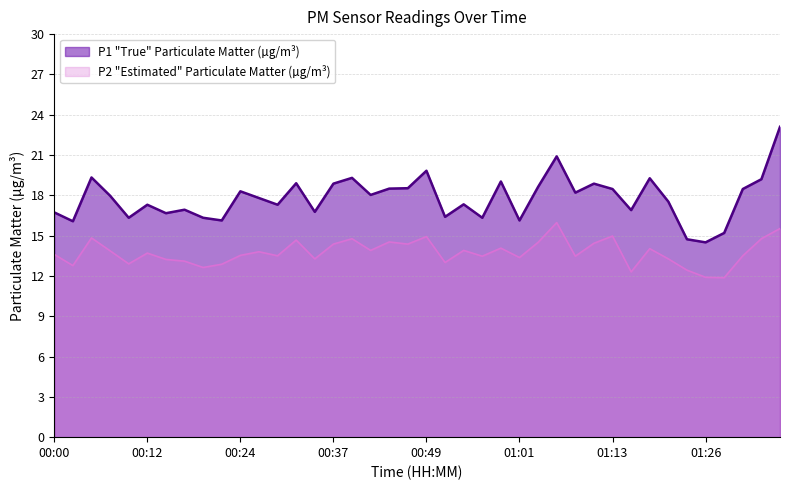

True or false: P1 and P2 cross at least once.

False